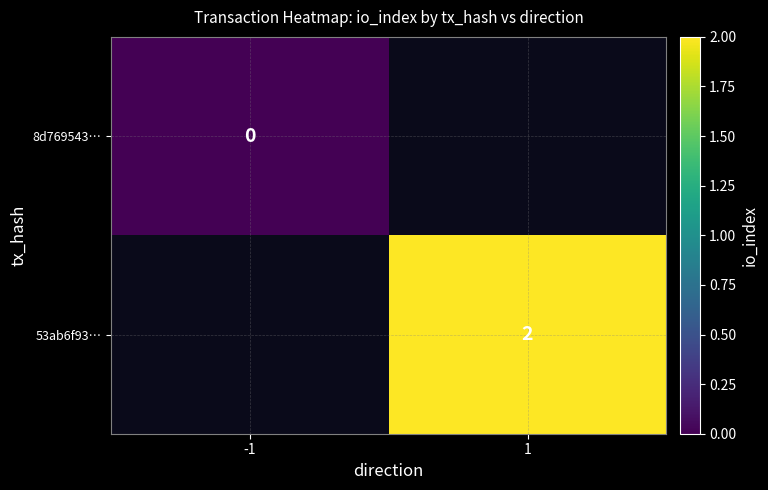

At which label is 8d769543… closest to 0?

-1